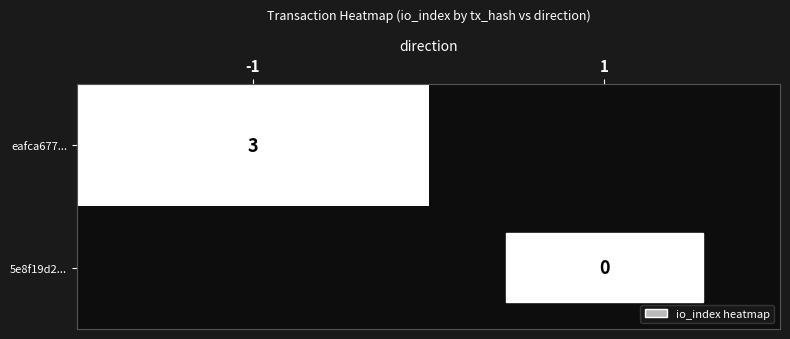

Which series changed the most between -1 and 1?

eafca677...